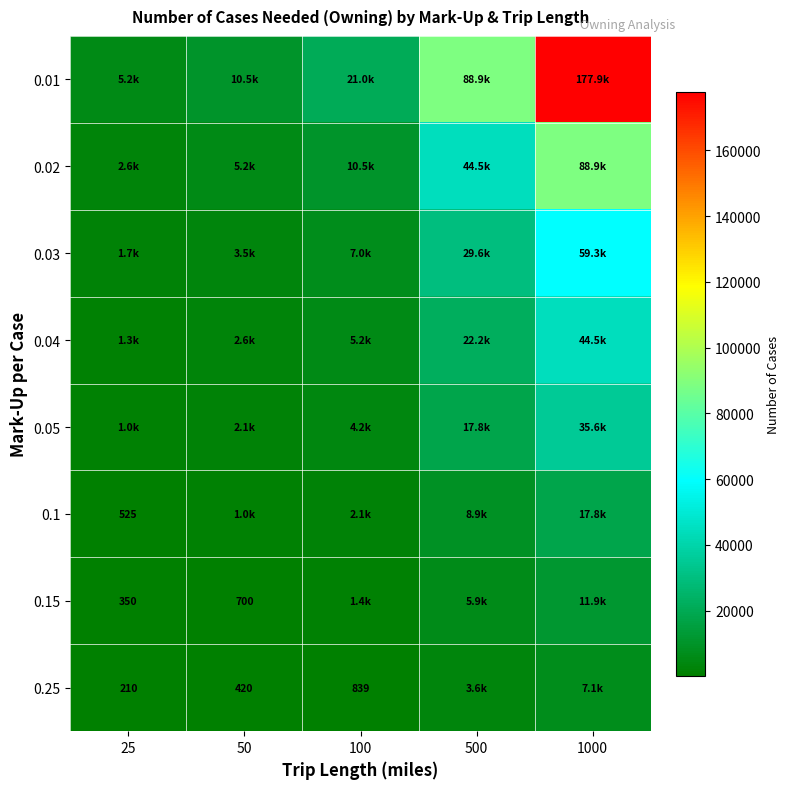

The 0.05 series shows 2098.7 at 50. True or false?

True